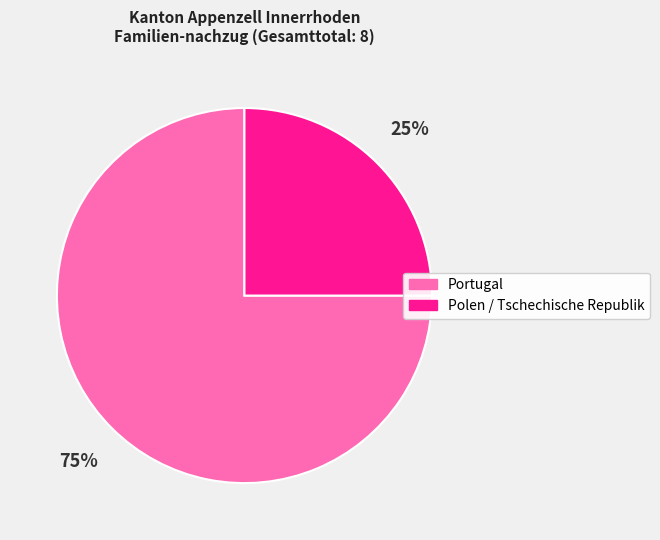

How many slices are in this pie chart?

2